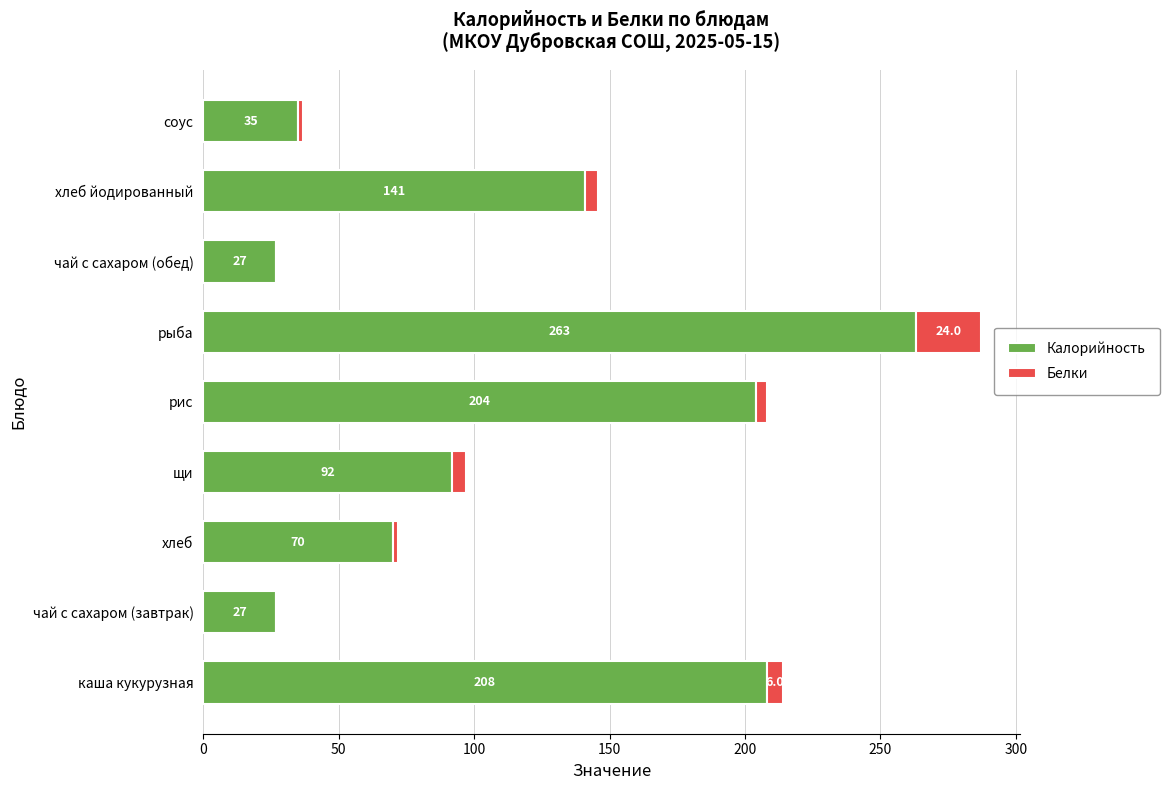

What is the sum of the Калорийность values at чай с сахаром (обед) and рыба?

290.0